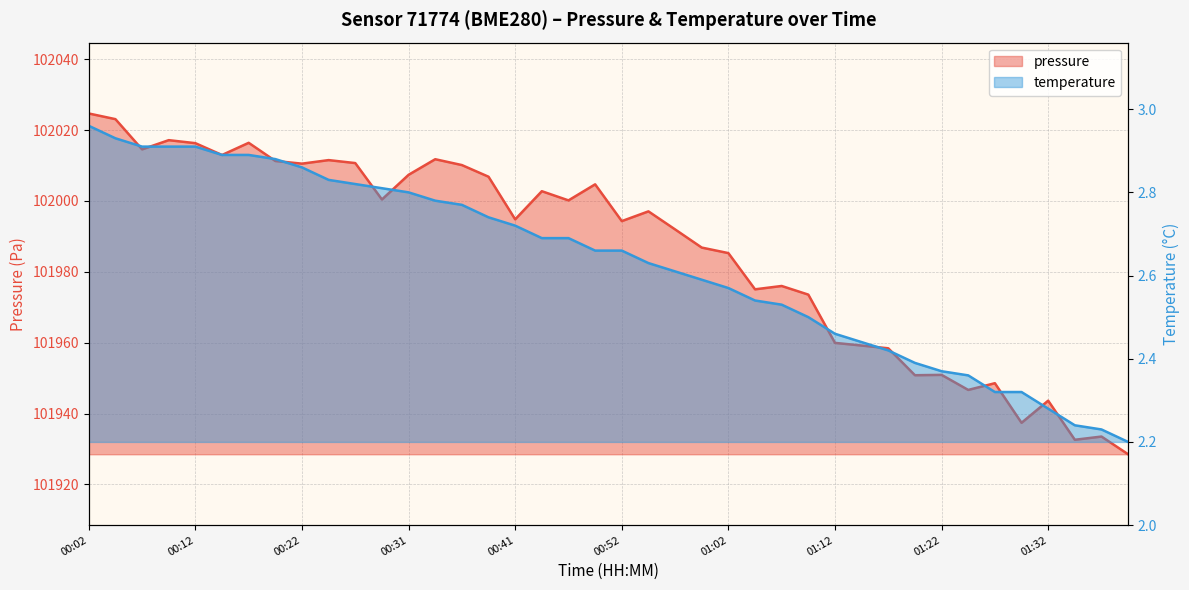

What is the maximum value for pressure?

102024.7